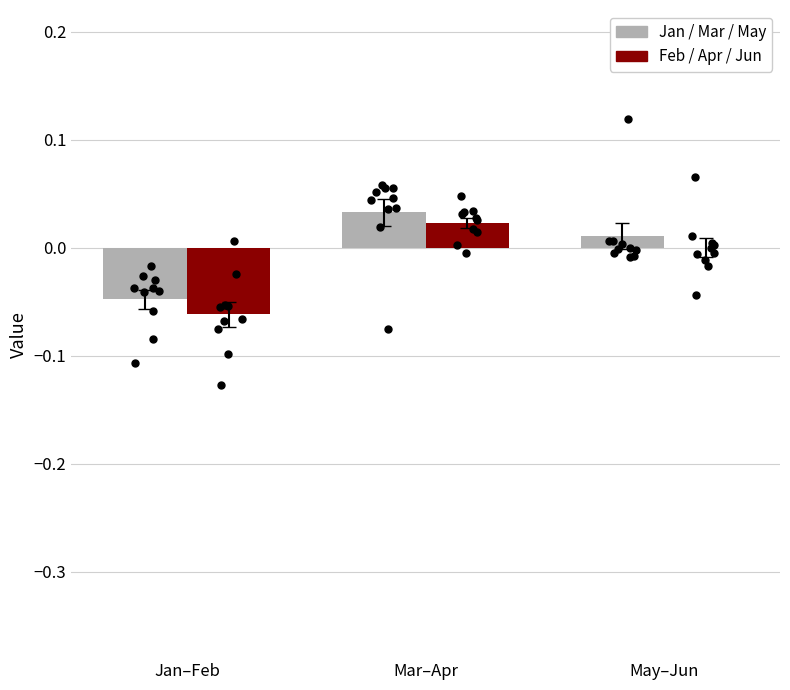

Which series has the widest spread of Y values?

Feb/Apr/Jun